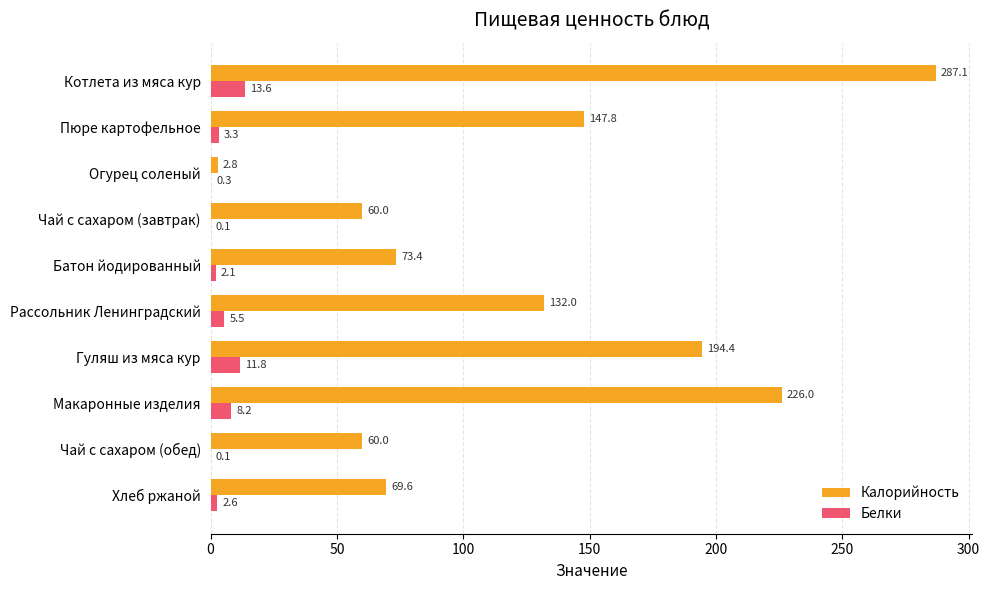

What is the greatest value displayed?

287.1